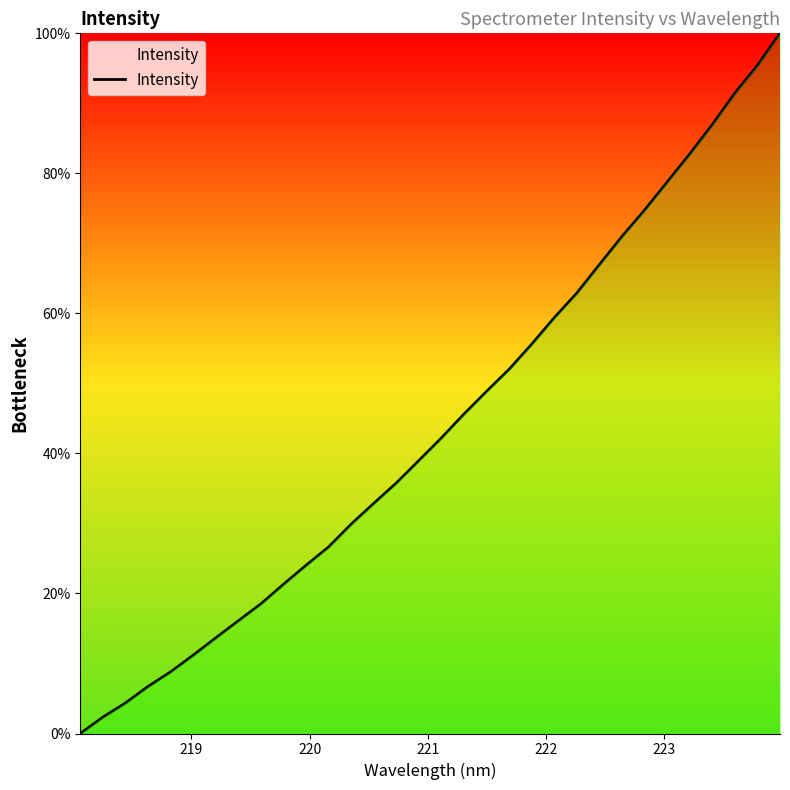

How many categories are shown in the chart?

32